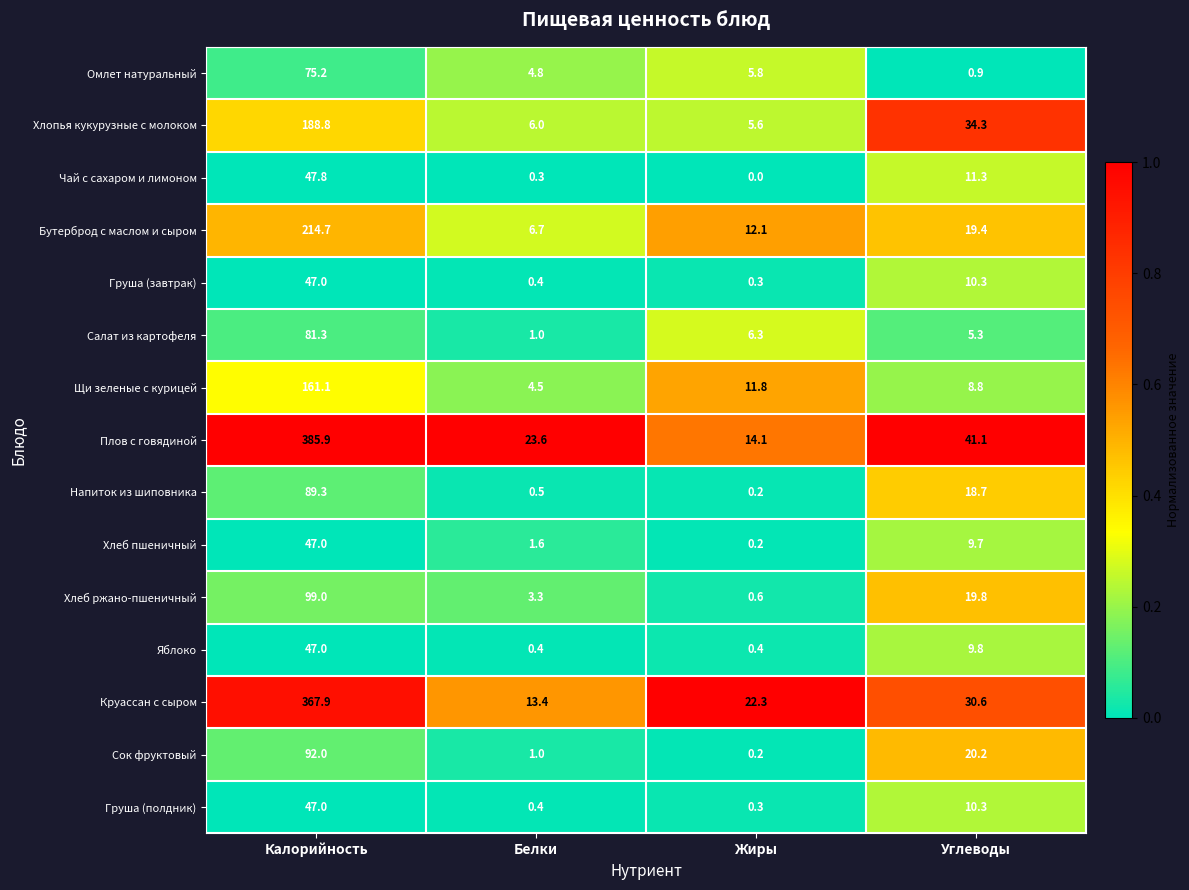

Rank the categories by Бутерброд с маслом и сыром value from lowest to highest.

Белки, Жиры, Углеводы, Калорийность